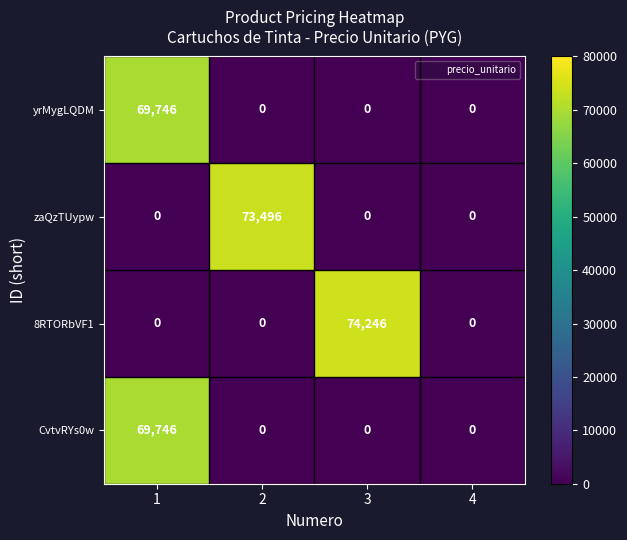

What is the spread (max minus min) of values at 3?

74246